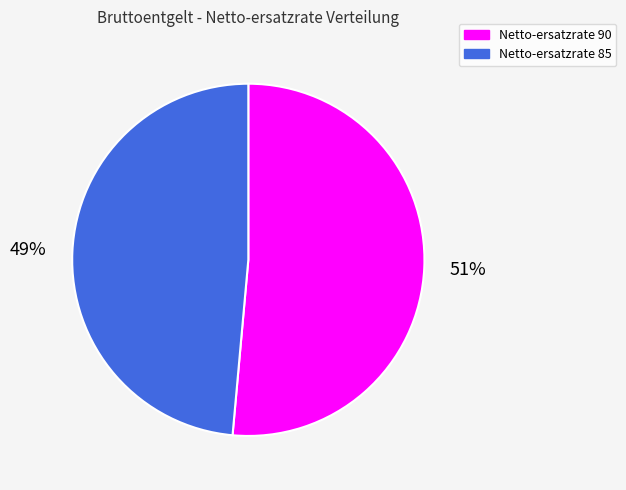

Is there a majority slice in this chart?

Yes